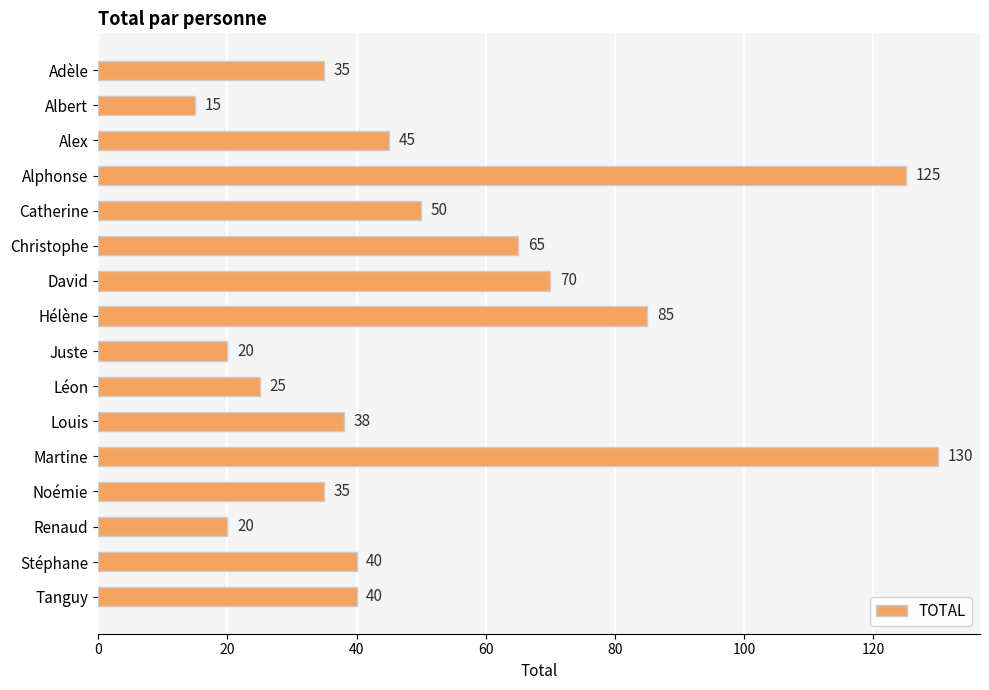

What is the sum of all values?

838